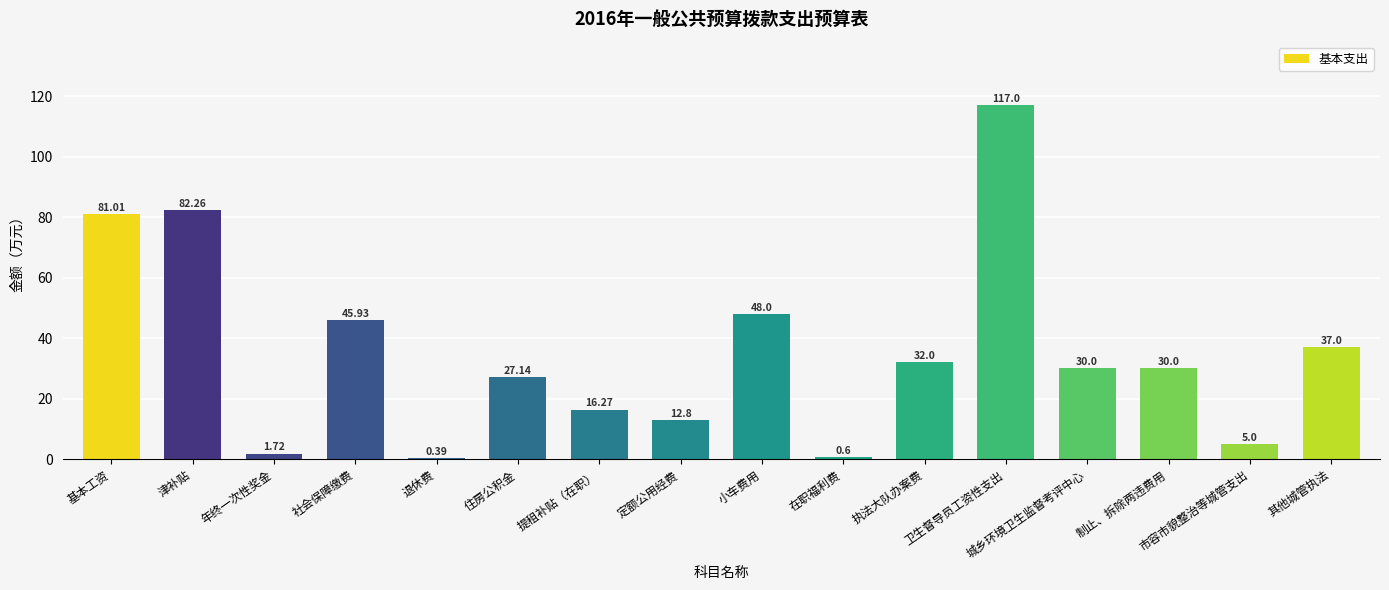

What is the ratio of the value at 制止、拆除两违费用 to the value at 小车费用?

0.6